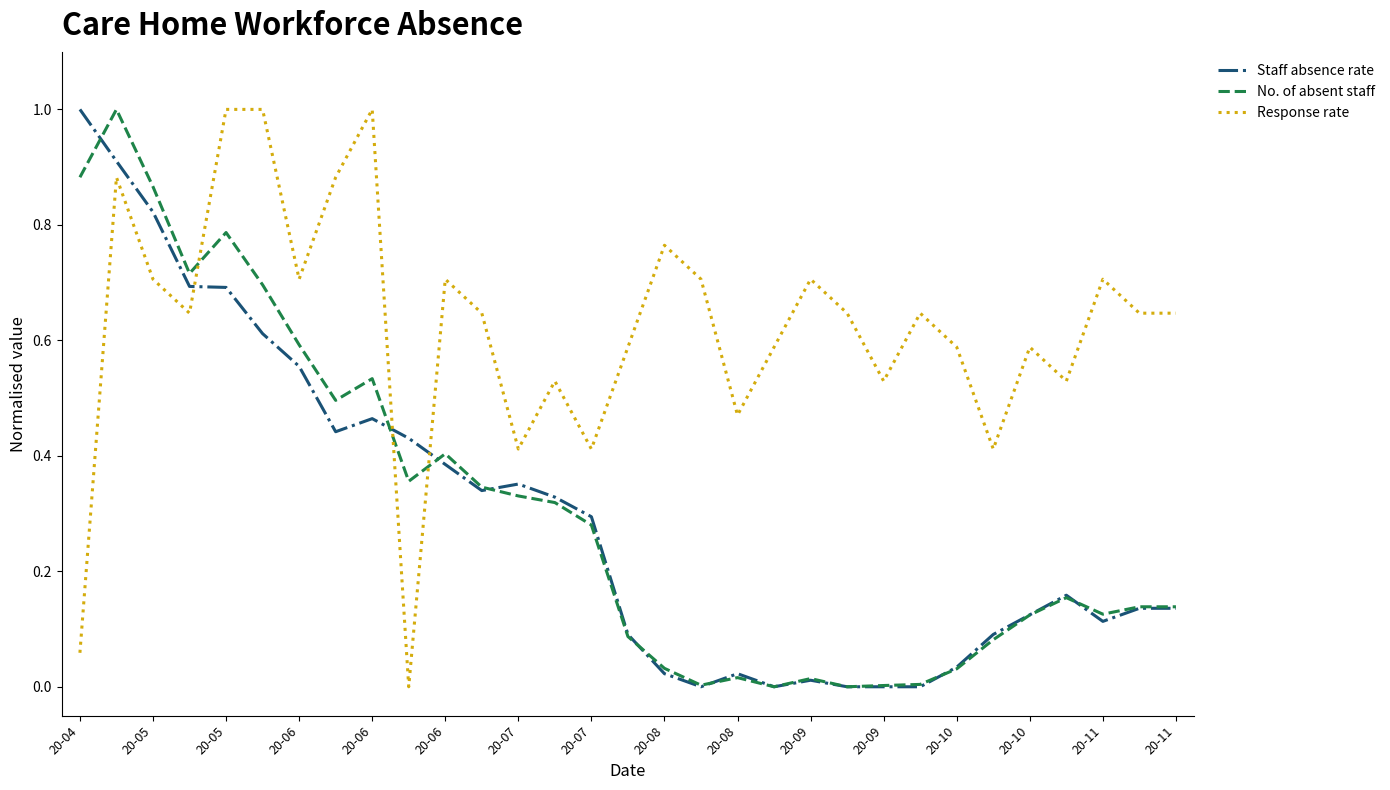

True or false: Response rate and Staff absence rate intersect in this chart.

True